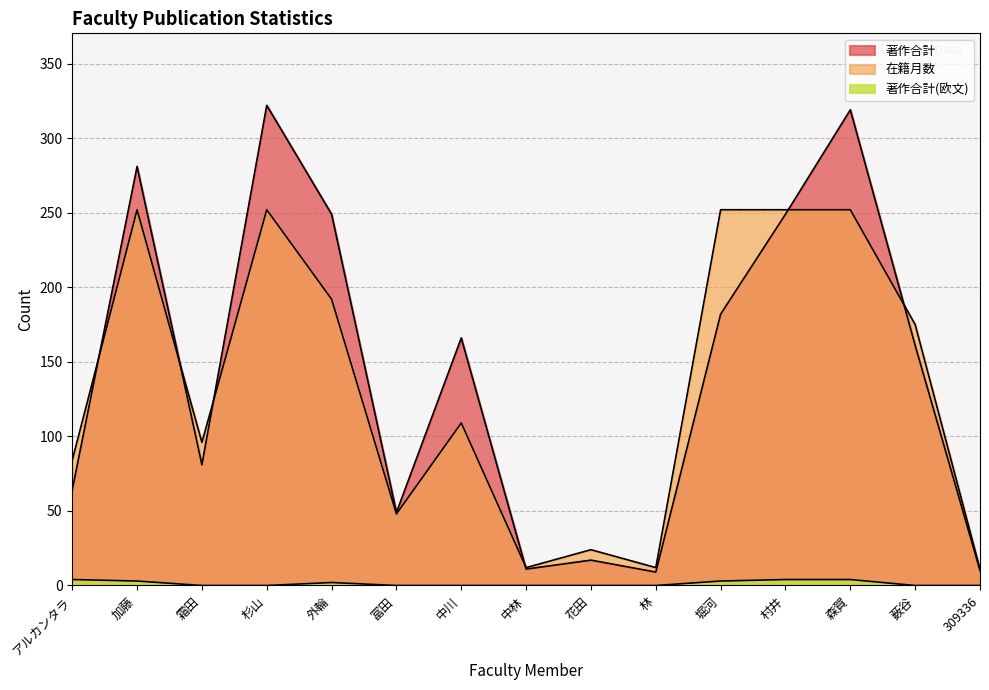

What is the difference between the 著作合計 values at 中川 and 加藤?

115